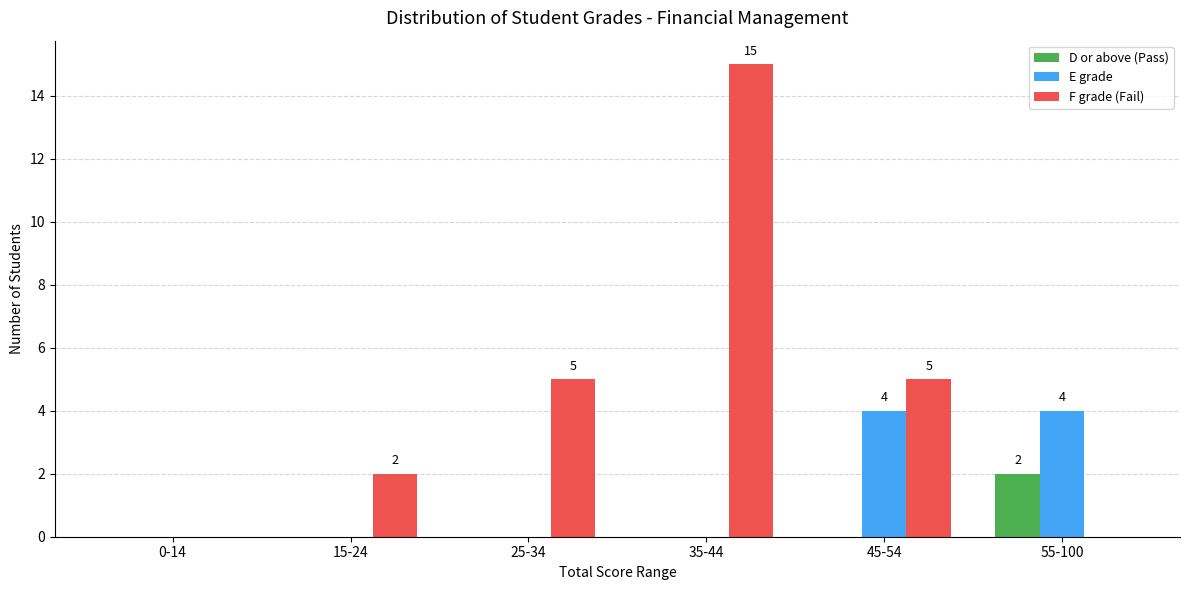

Count the number of data series in this chart.

3